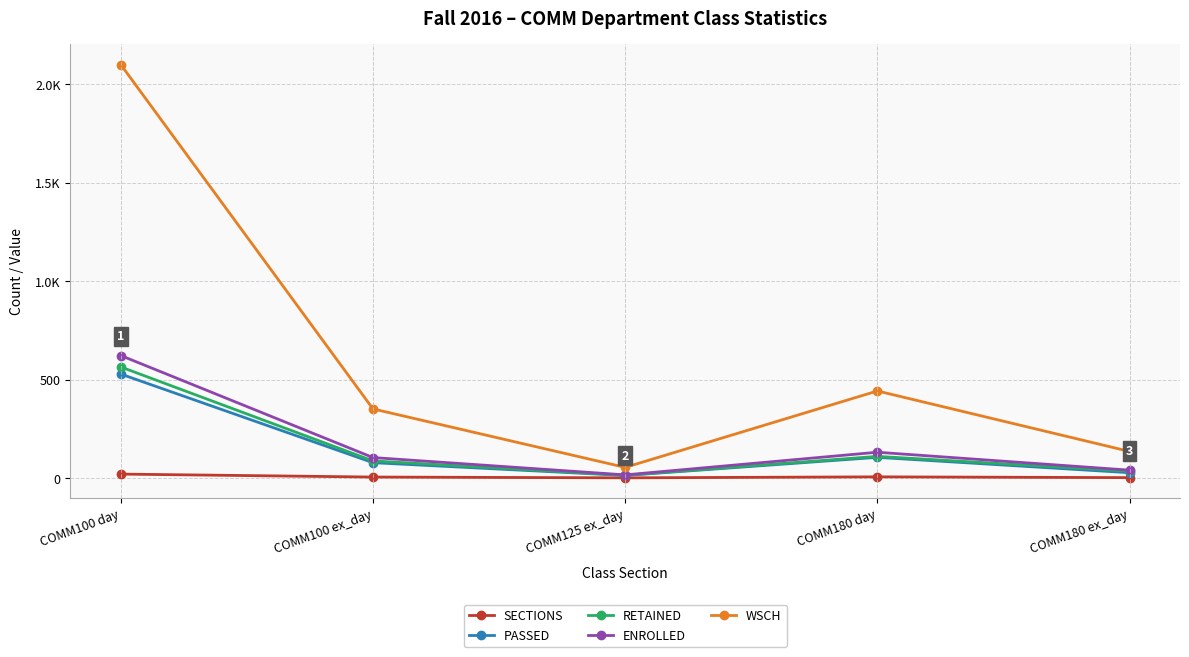

What are all the series names shown in the legend?

SECTIONS, PASSED, RETAINED, ENROLLED, WSCH